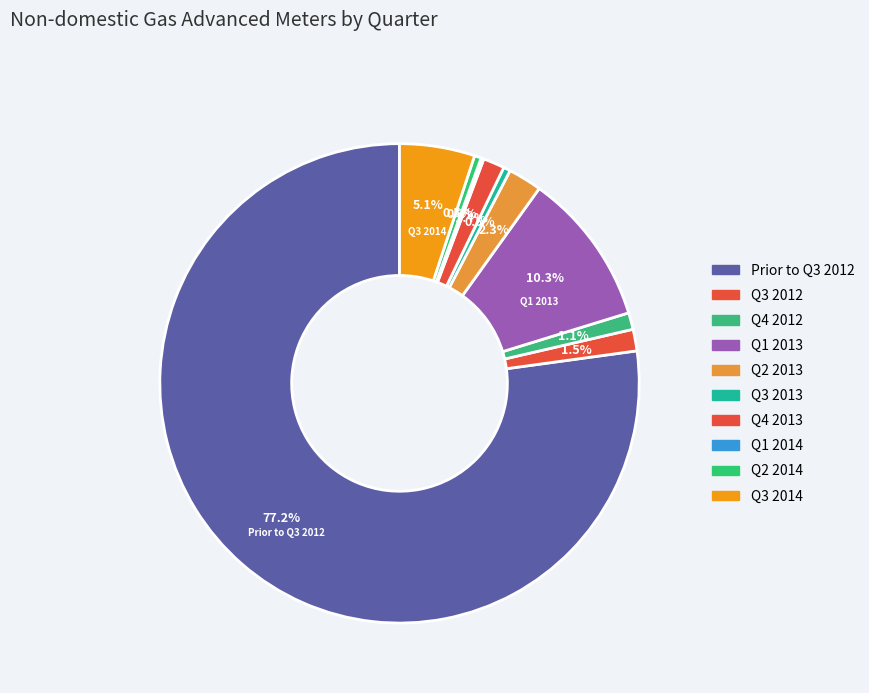

Between Q2 2013 and Prior to Q3 2012, which is larger?

Prior to Q3 2012